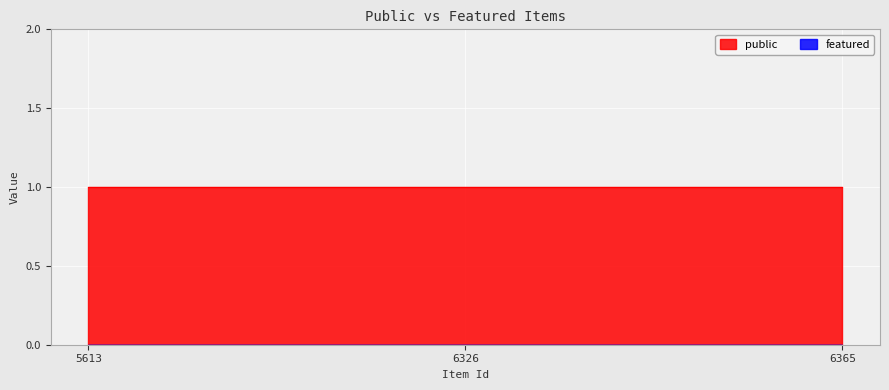

How many lines are shown in the chart?

2